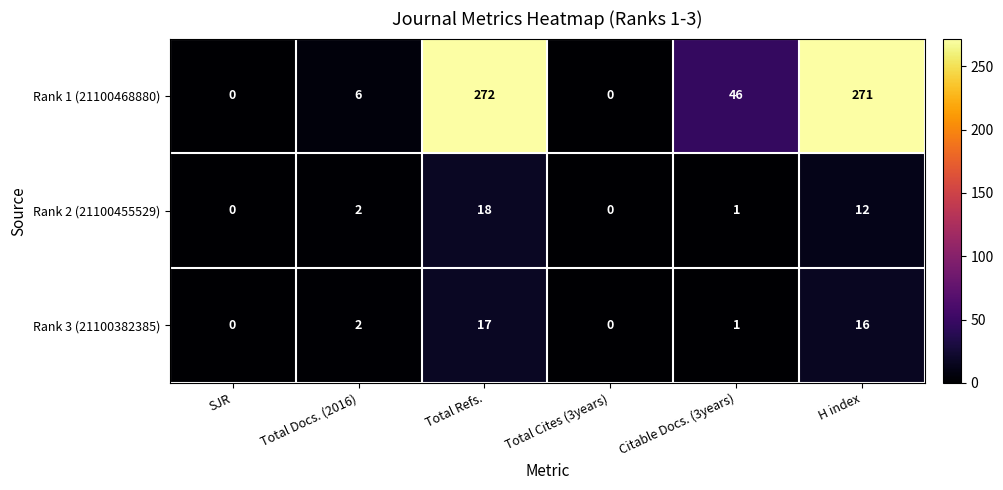

The Rank 1 (21100468880) series shows 356 at Total Refs.. True or false?

False